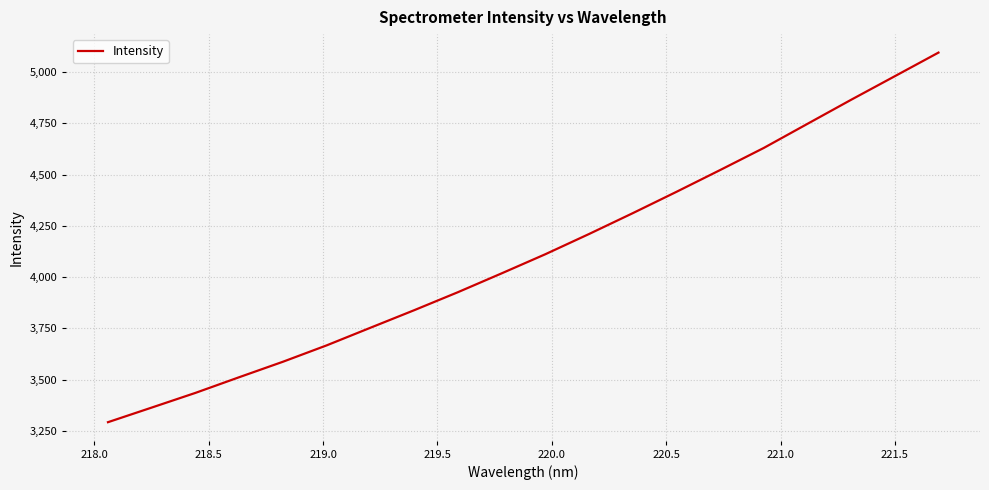

Reading left to right, extract all data points from this chart.

3293.4	3364.6	3436.2	3512.6	3587.8	3667.6	3753.4	3838.8	3926.5	4018.2	4111.5	4210.0	4311.4	4415.4	4521.5	4629.3	4746.8	4864.0	4978.8	5093.9